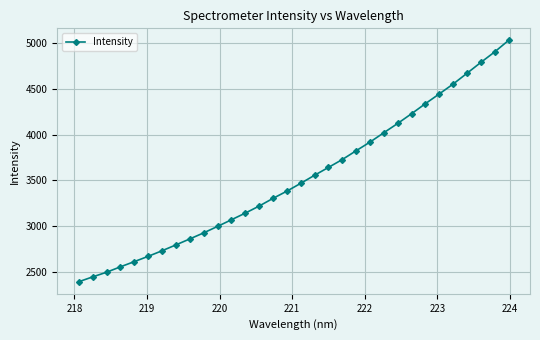

What is the difference between the second highest and minimum values?

2511.1